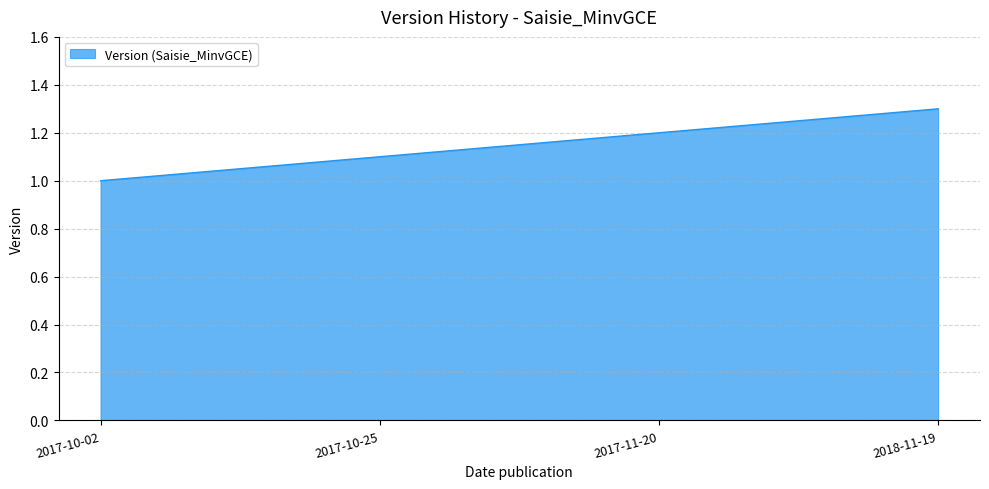

What is the minimum value shown in the chart?

1.0